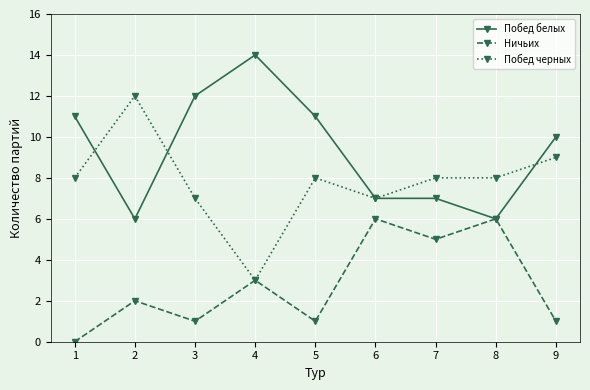

Which series has the largest total across all categories?

Побед белых